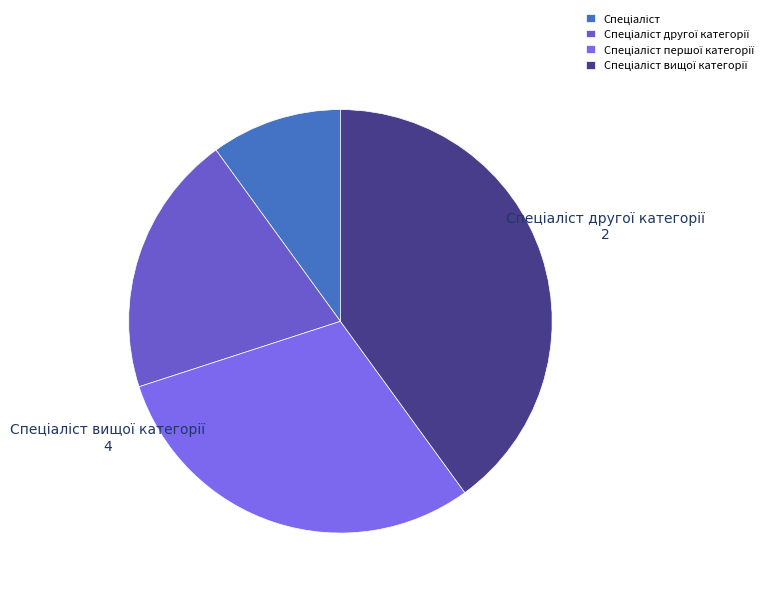

Does any single category account for the majority?

No